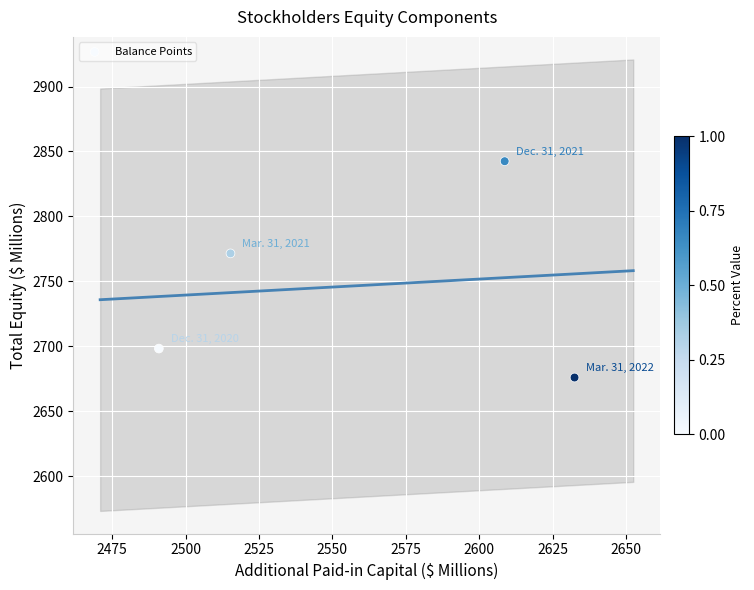

What is the range of Y values (max minus min)?

166.6